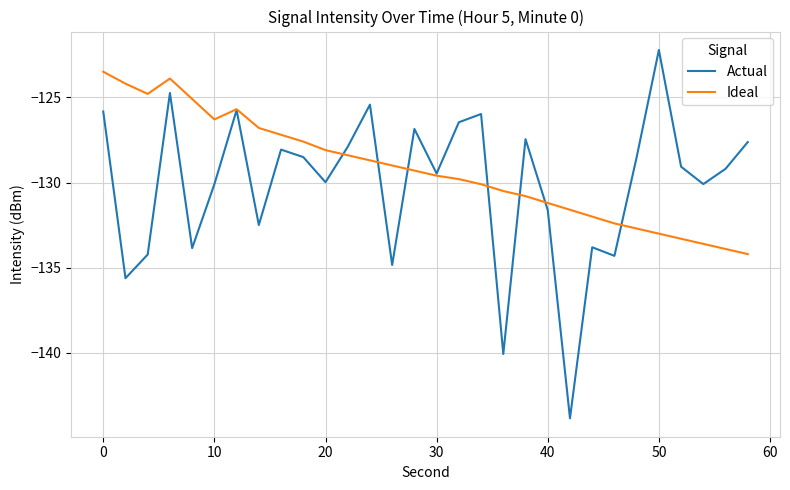

Which series ends up on top after the final intersection of Actual and Ideal?

Actual